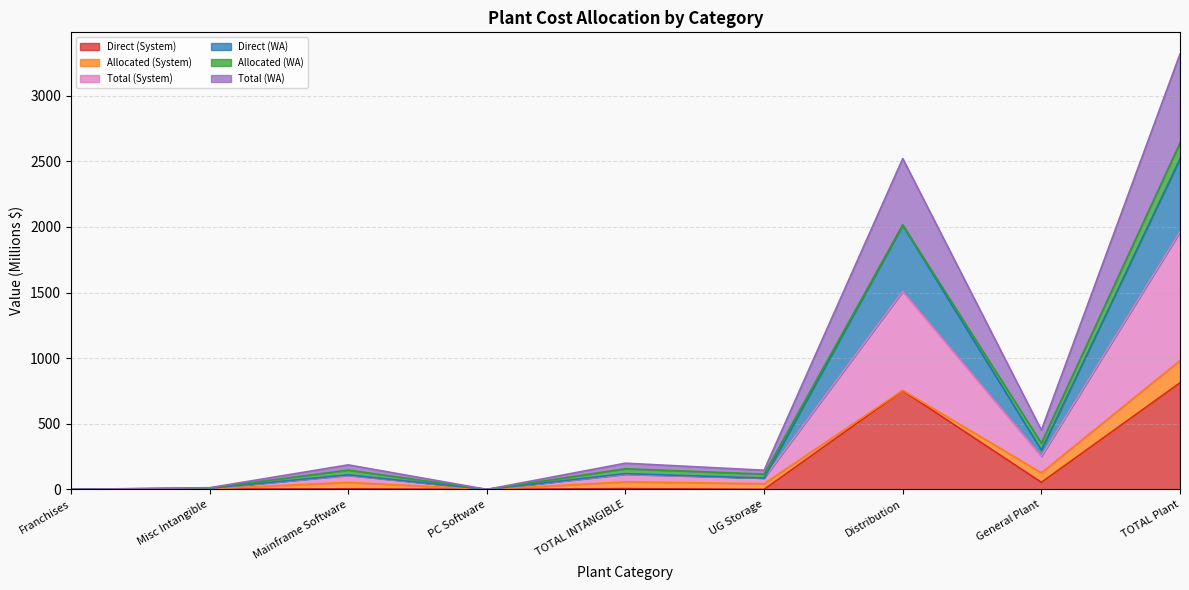

What is the difference between the highest and lowest values at TOTAL Plant?

2505.7